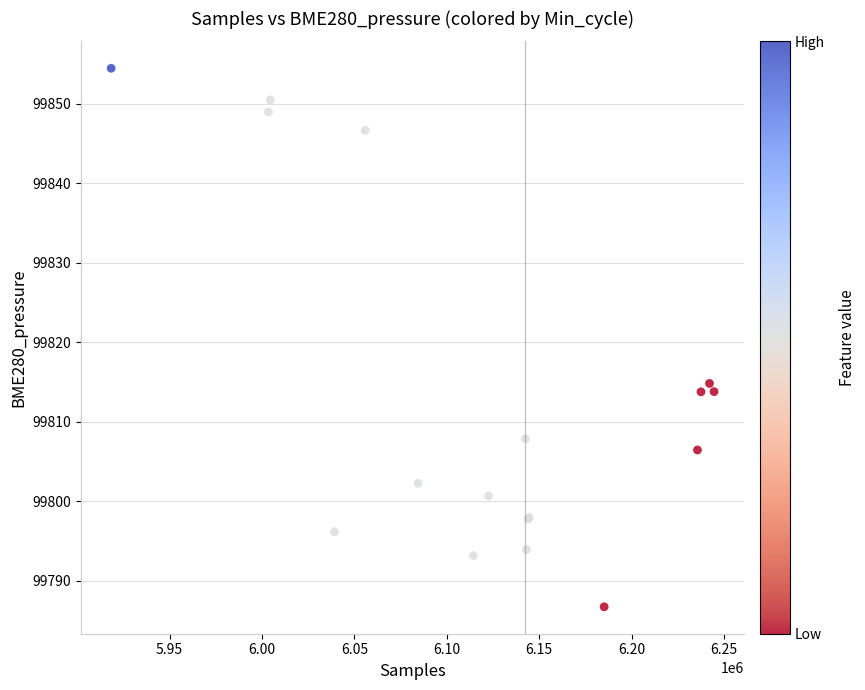

What Y value in the scatter plot is closest to 99820?

99814.8